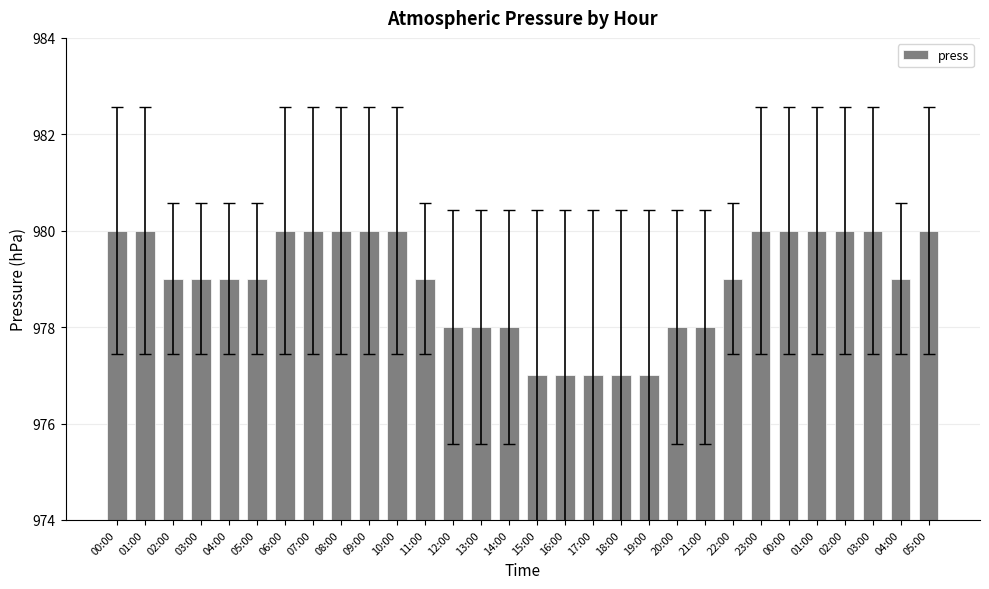

Reading left to right, list all the values displayed in this chart.

980	980	979	979	979	979	980	980	980	980	980	979	978	978	978	977	977	977	977	977	978	978	979	980	980	980	980	980	979	980